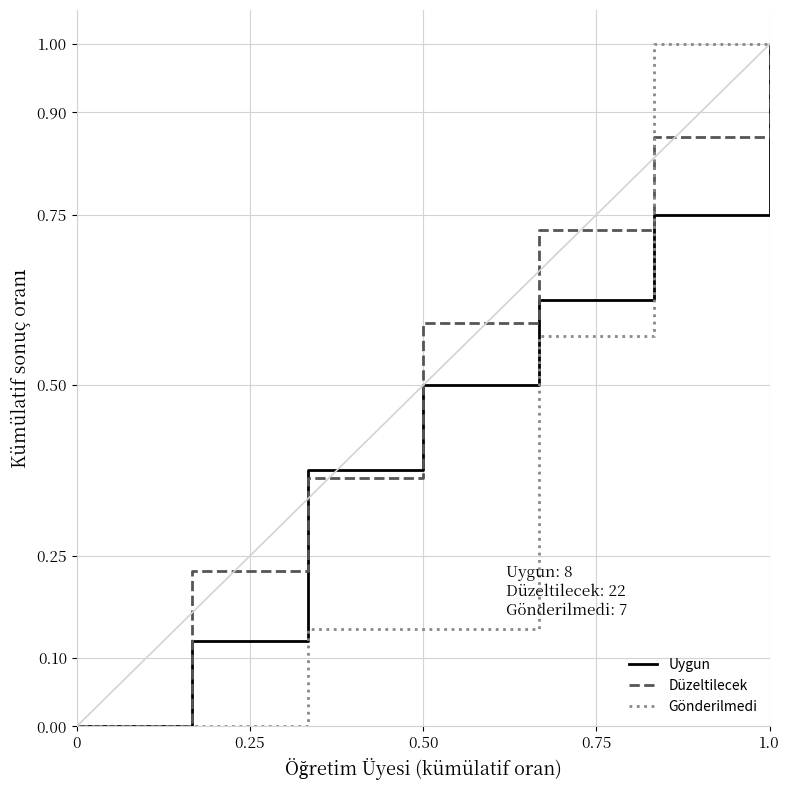

How many values in the Uygun series exceed 0?

6